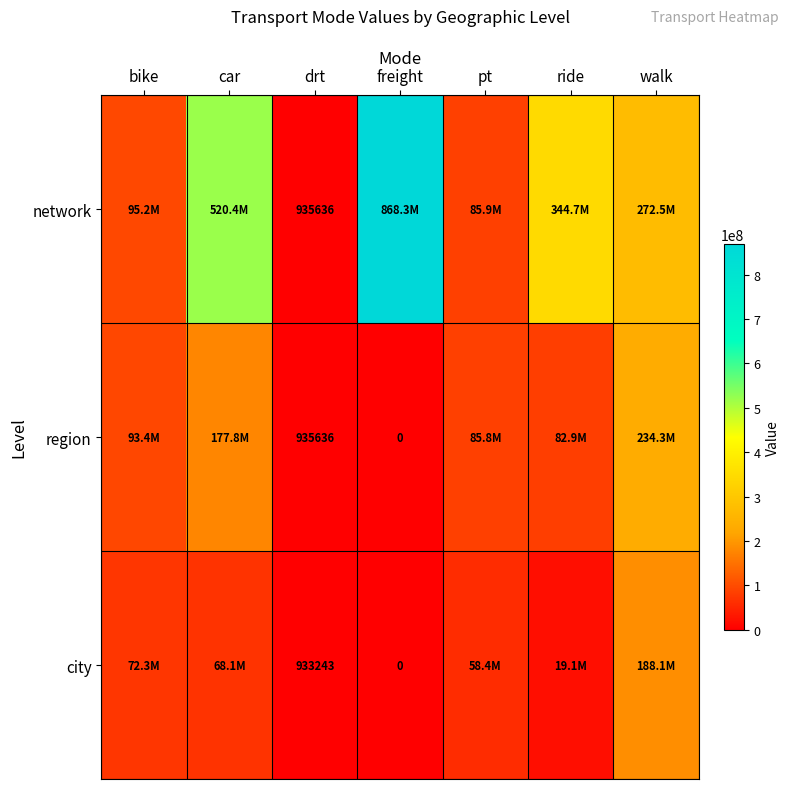

What is the spread (max minus min) of values at drt?

2393